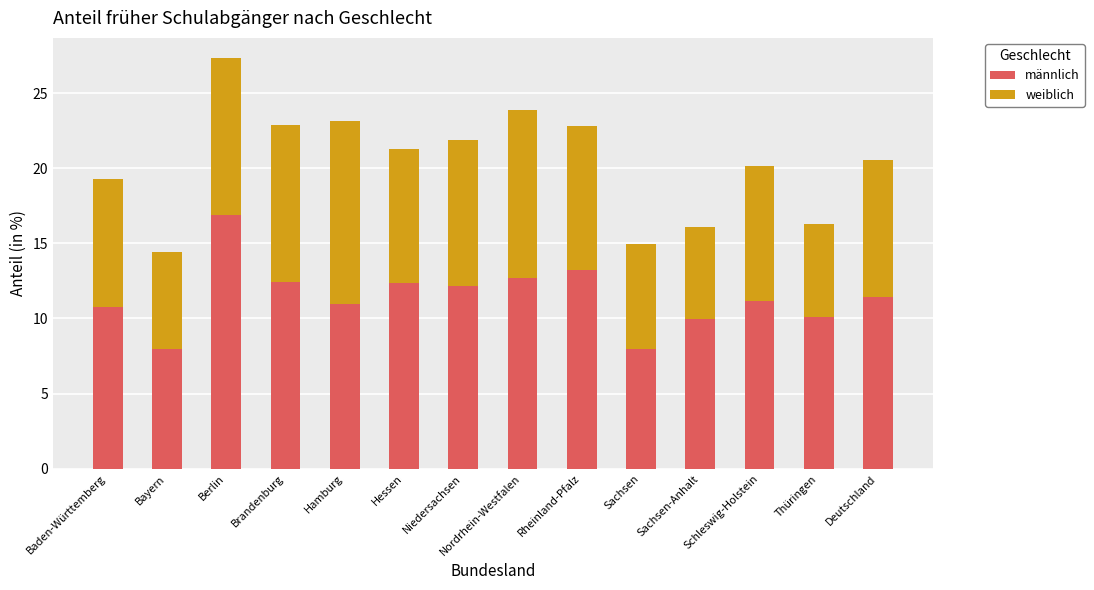

What is the average value of the männlich series?

11.4